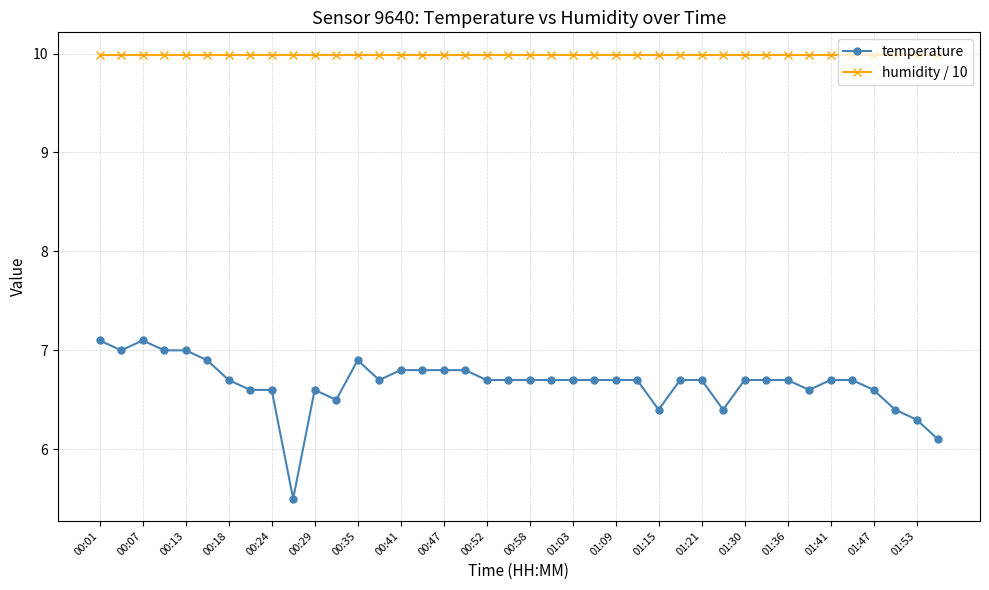

True or false: temperature has more than 0 interior local peaks.

True